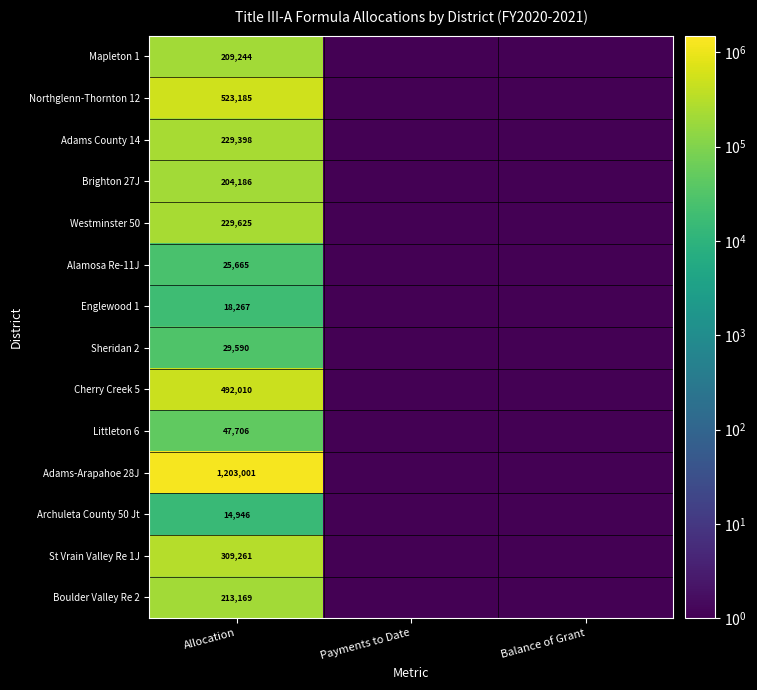

What is the difference between the highest and lowest values at Allocation?

1188055.0